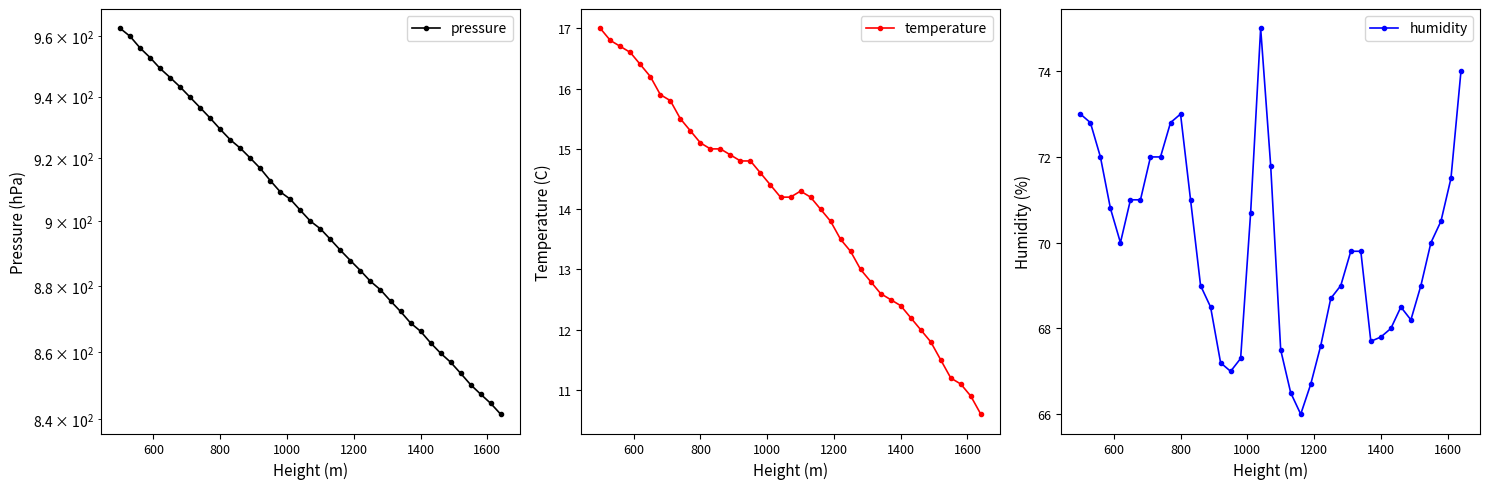

True or false: pressure and humidity cross at least once.

False